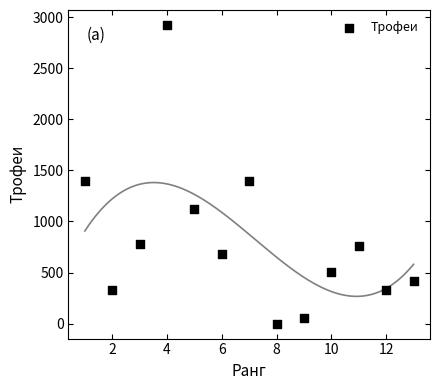

What is the range of X values (max minus min)?

12